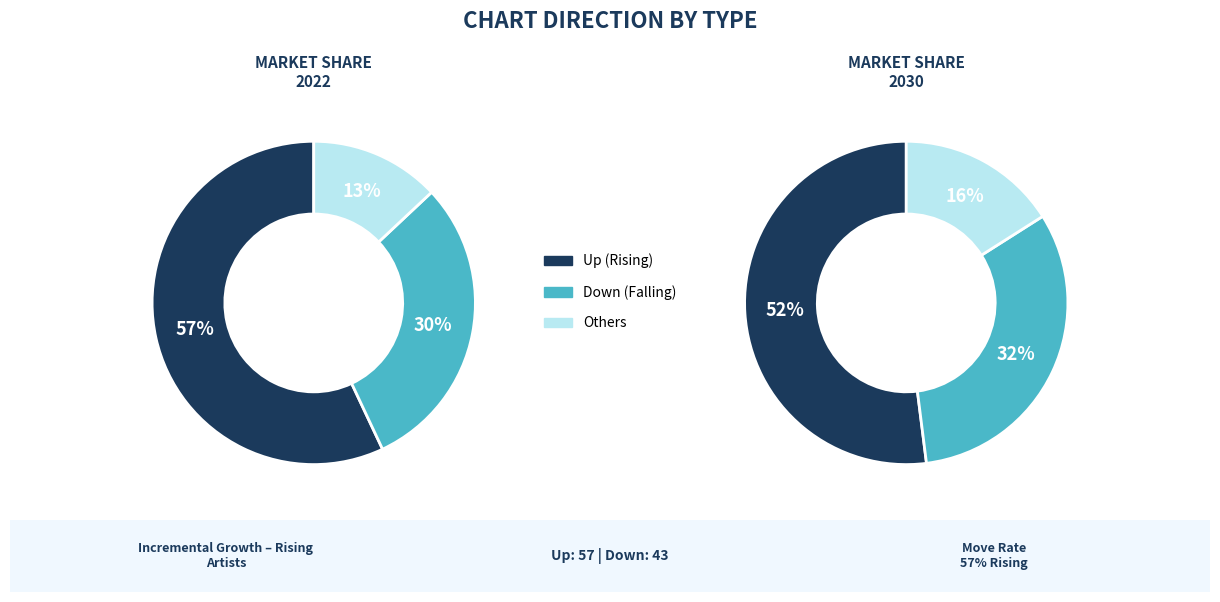

What is the change in value from up to down?

-14